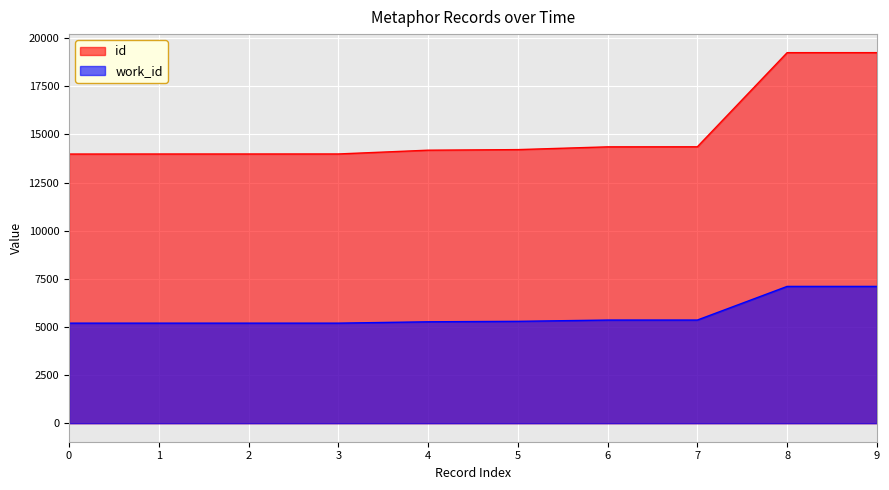

At 5, list the series in order from smallest to largest.

work_id, id